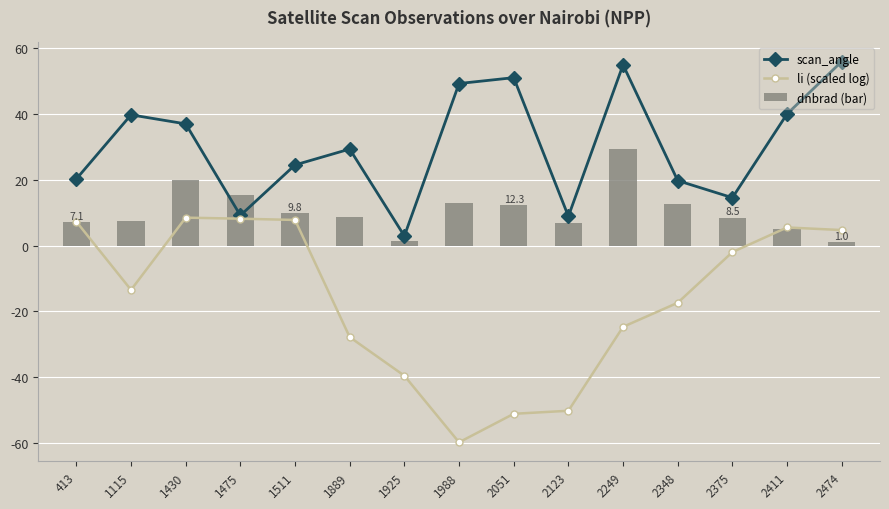

What is the sum of the scan_angle values at 1475 and 1511?

33.7